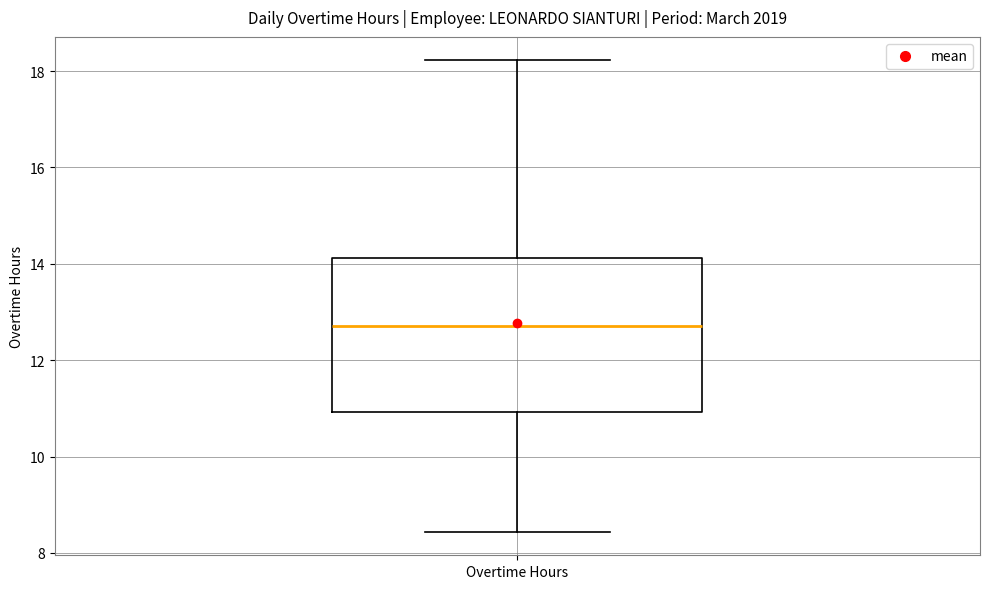

Transcribe this box plot: give where the median line is, the range the box spans, and where the two whiskers end, as read against the y-axis. The values are not printed on the chart, so give them approximately, as read against the axis.

median 12.8, box 11.0 to 14.2, whiskers 8.4 to 18.2